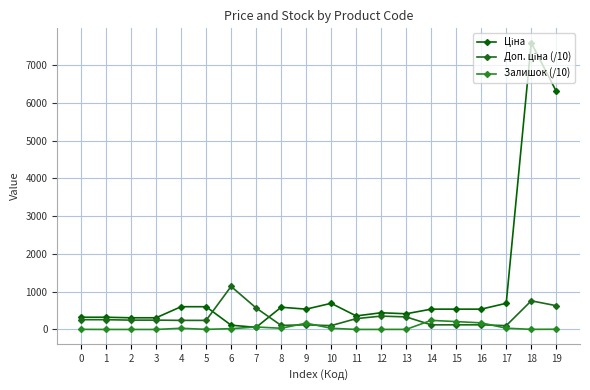

True or false: Залишок (/10) has more than 1 points higher than both neighbors.

True